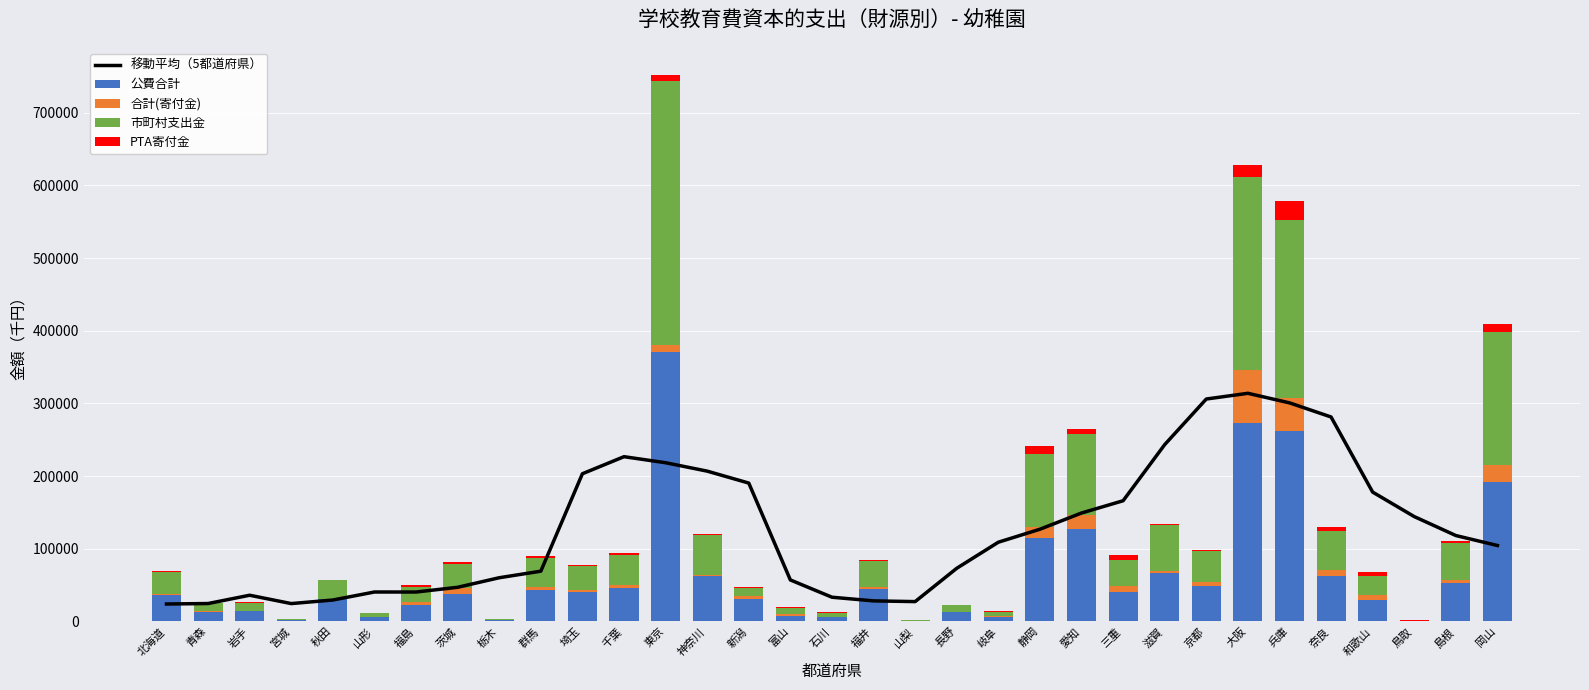

What is the difference between the maximum and minimum values in the 合計(寄付金) series?

72751.0